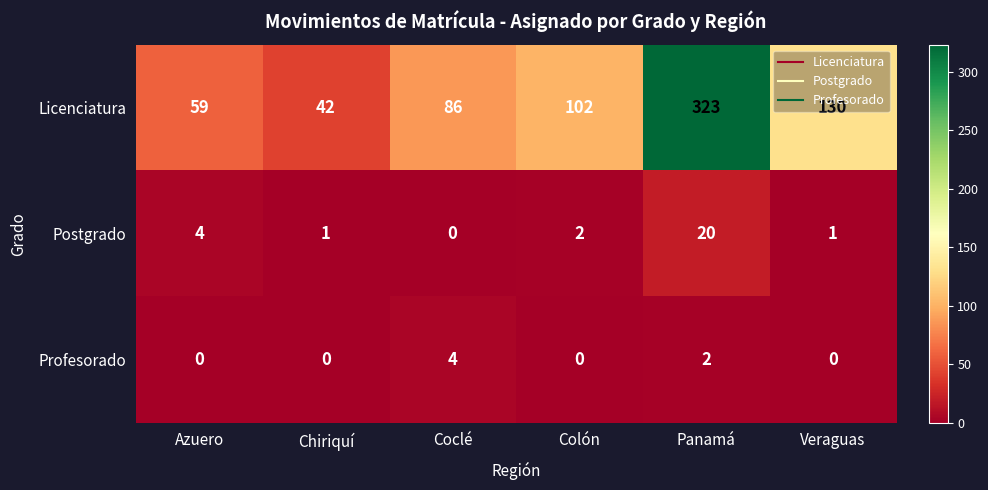

Is it true that Profesorado equals 4 at Coclé?

True